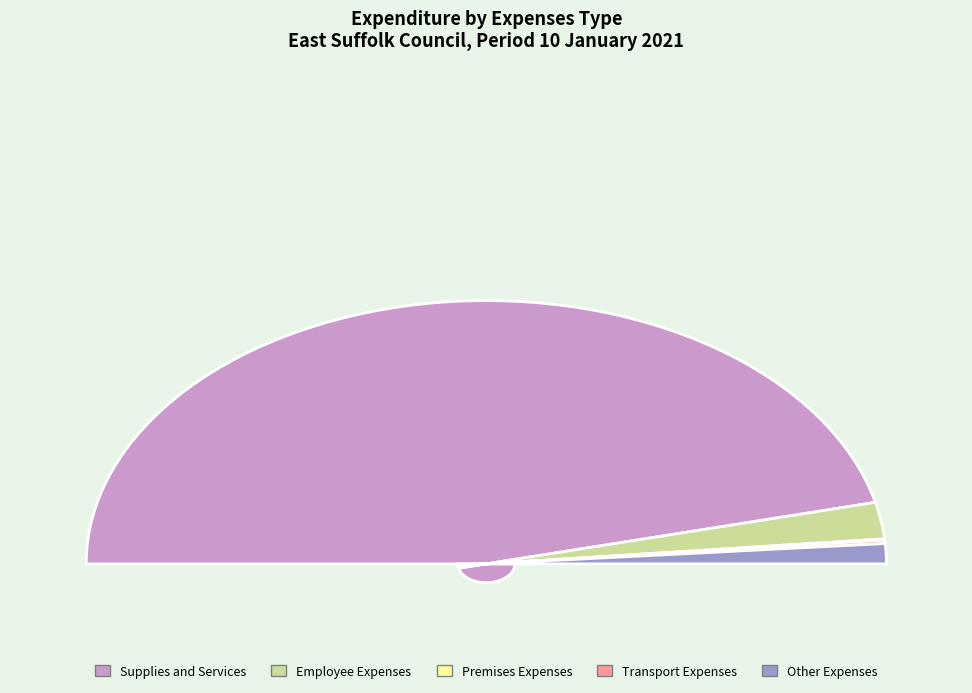

Rank the categories by value from lowest to highest.

Premises Expenses, Transport Expenses, Other Expenses, Employee Expenses, Supplies and Services